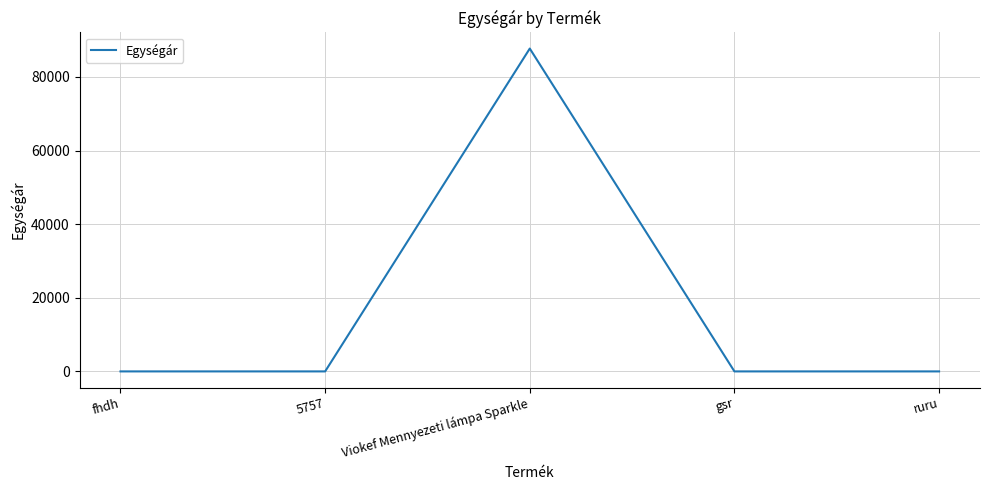

Which has a higher value, Viokef Mennyezeti lámpa Sparkle or ruru?

Viokef Mennyezeti lámpa Sparkle